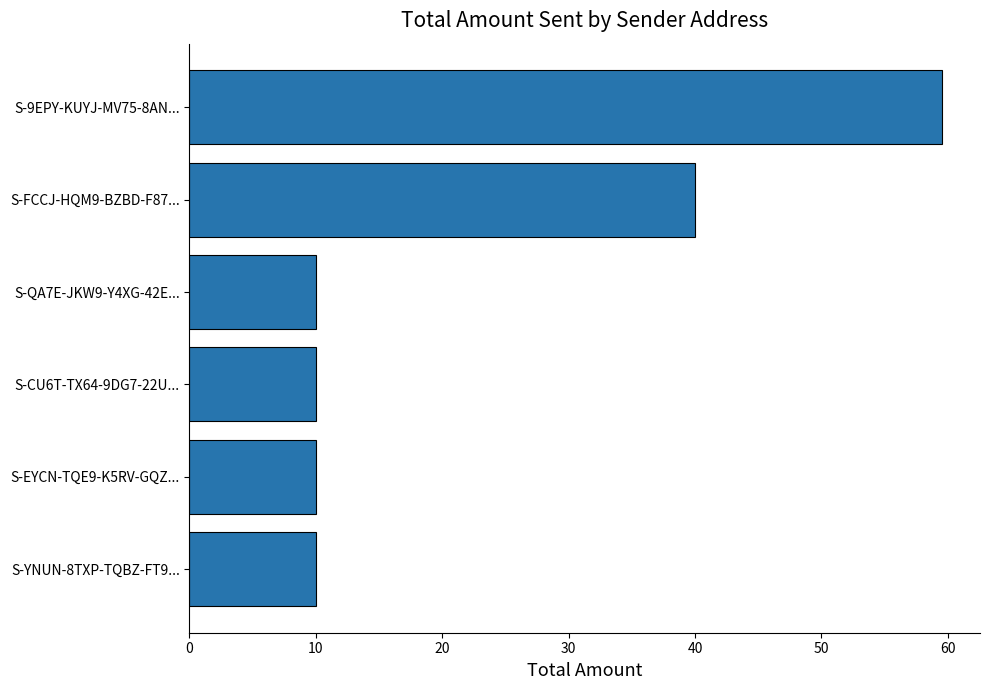

What is the sum of all values?

139.6